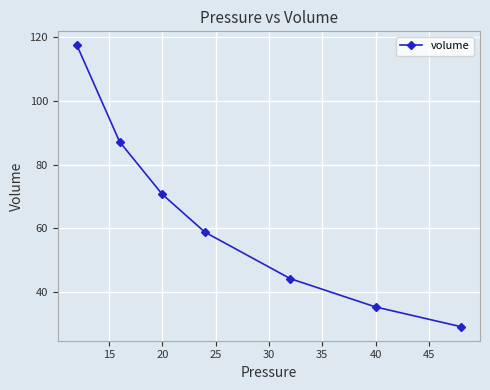

What is the average value?

63.3